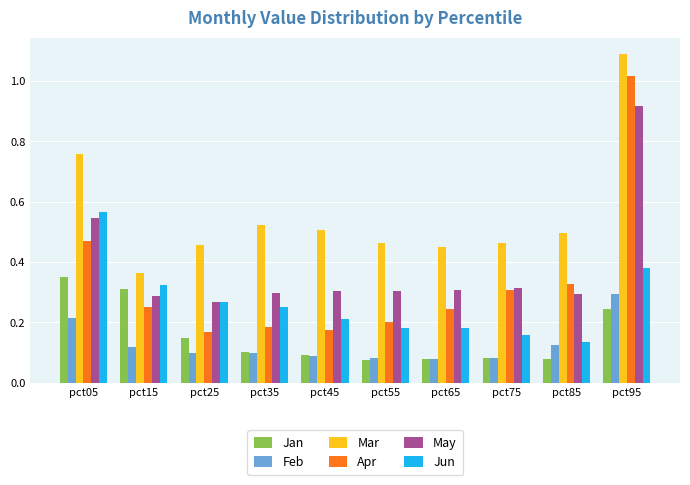

What is the sum of all Apr values?

3.3